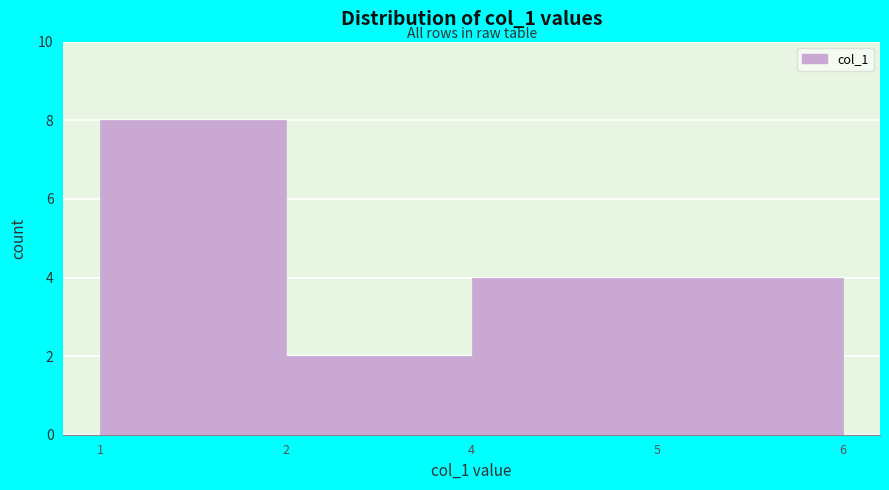

Reading right to left, list all the values displayed in this chart.

5=4	4=4	2=2	1=8